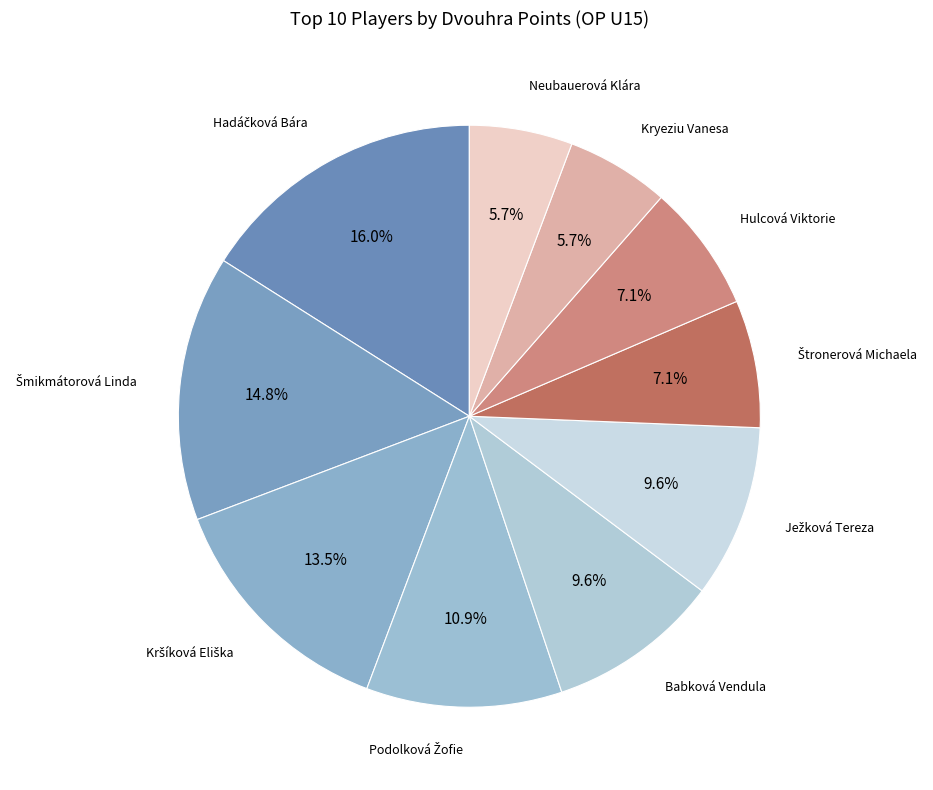

Count the number of slices in the pie.

10